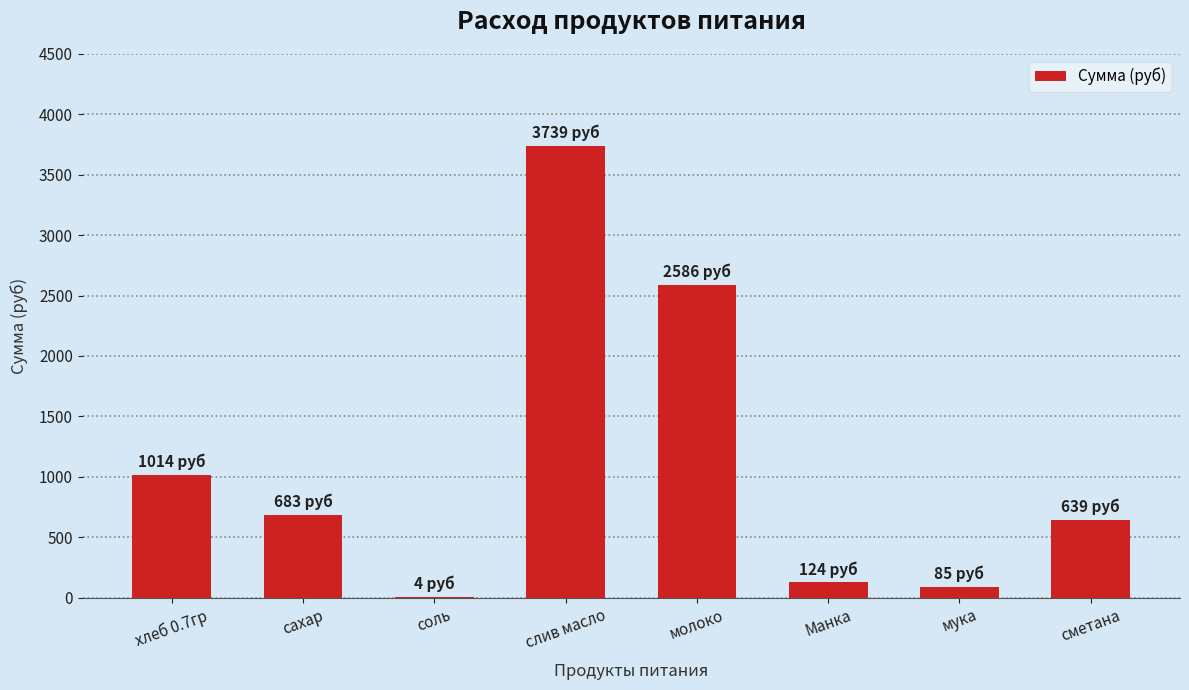

At which category does the chart reach its peak across all series?

слив масло